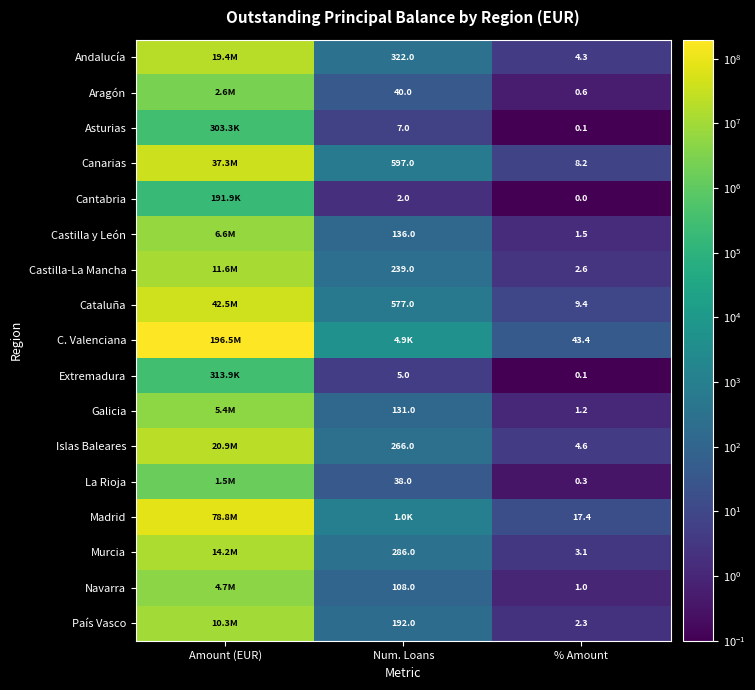

Is the value of Madrid at % Amount greater than the value of Canarias at Num. Loans?

No